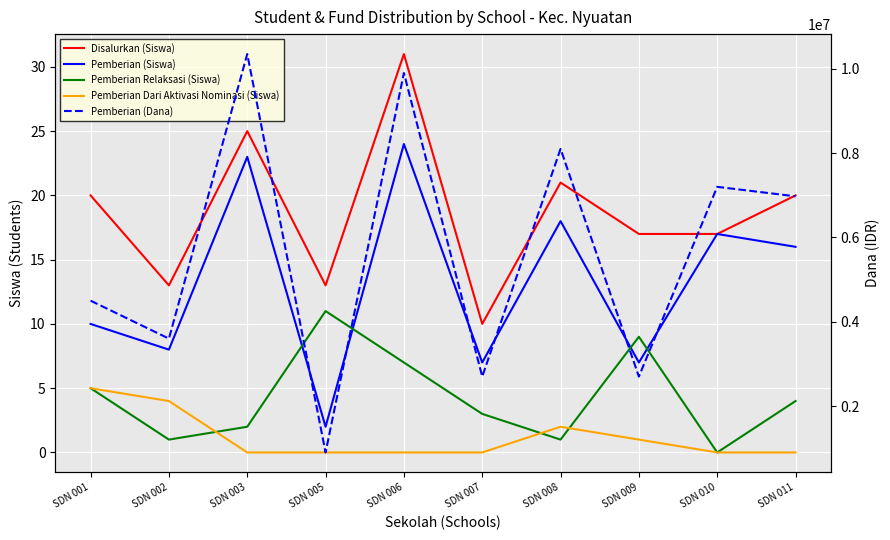

What is the maximum value shown in the chart?

10350000